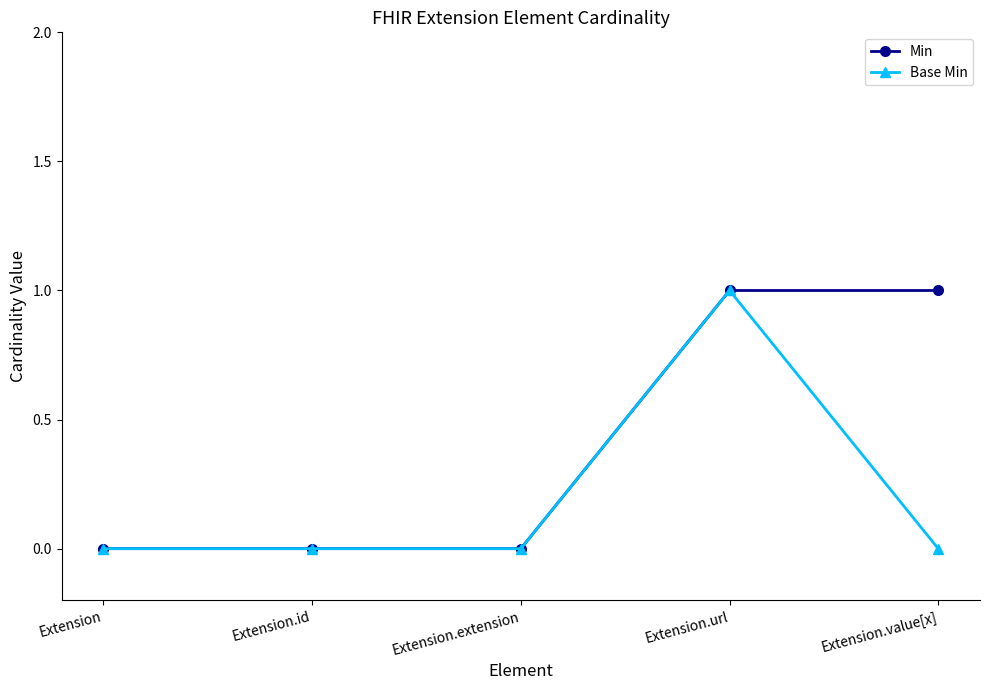

Which series changed the most between Extension.url and Extension.value[x]?

Base Min